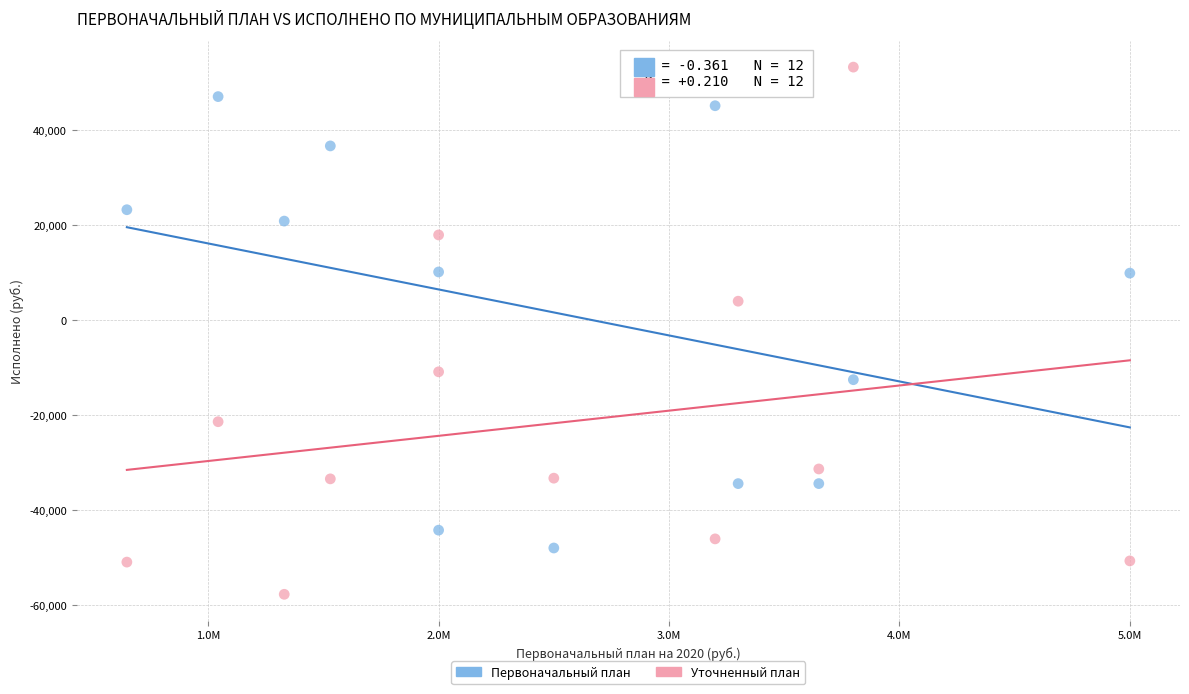

What are all the series names shown in the legend?

Первоначальный план, Уточненный план